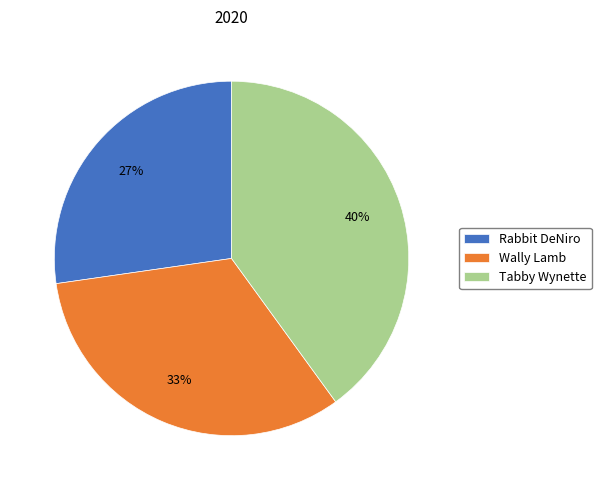

Which category has the smallest portion of the pie?

Rabbit DeNiro